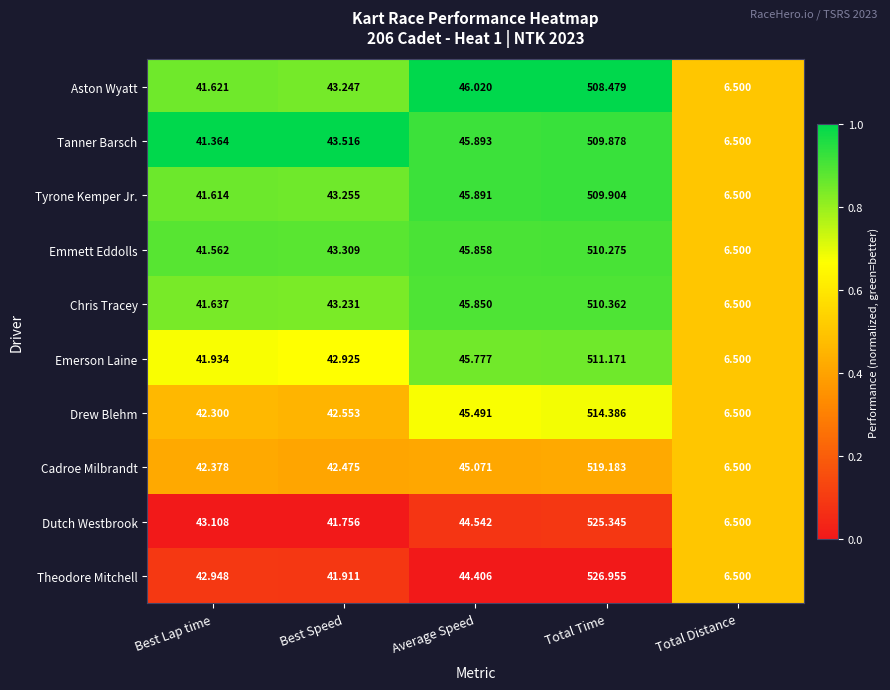

Where is Theodore Mitchell nearest to the value 266?

Average Speed